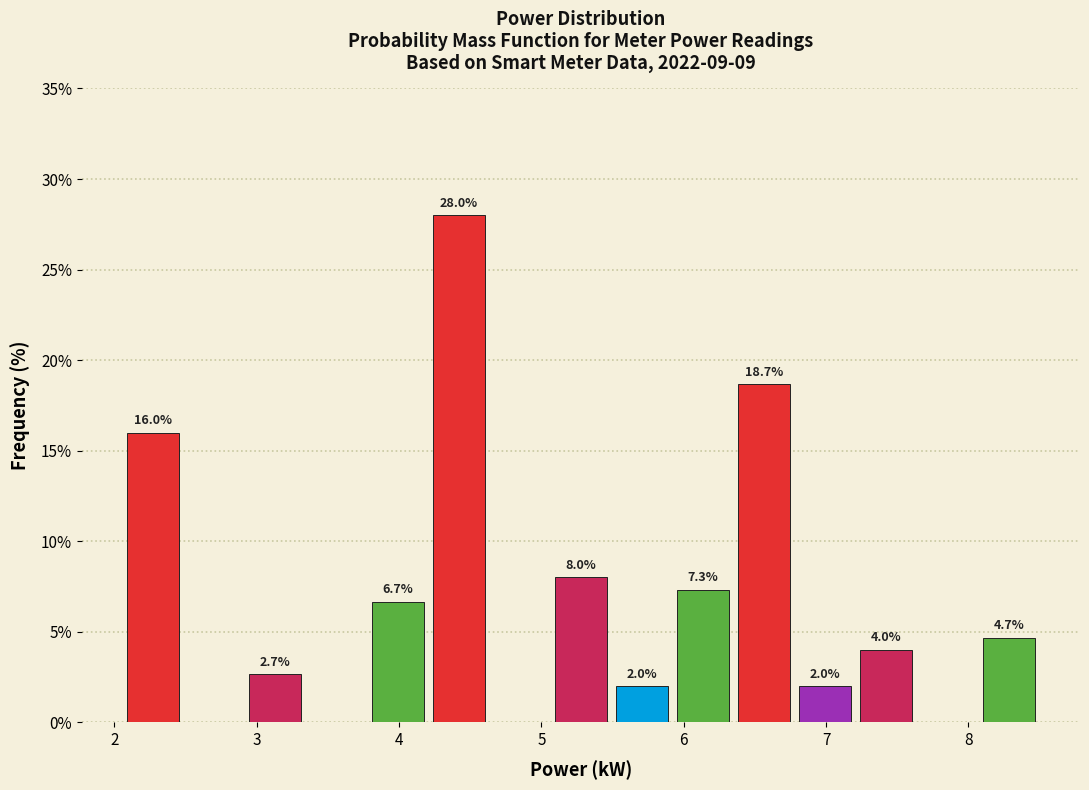

Which range on the x-axis has the tallest bar?

4.2 to 4.7